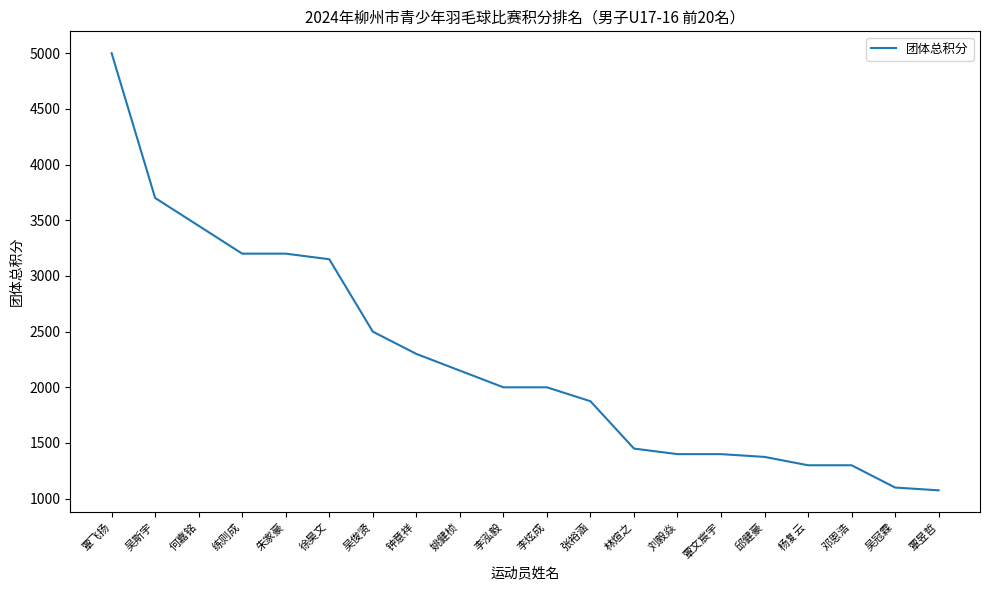

The chart shows a value of 2029 at 林煊之. True or false?

False